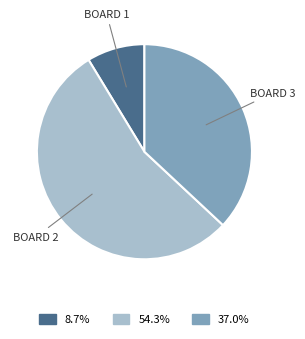

Does any single category account for the majority?

Yes